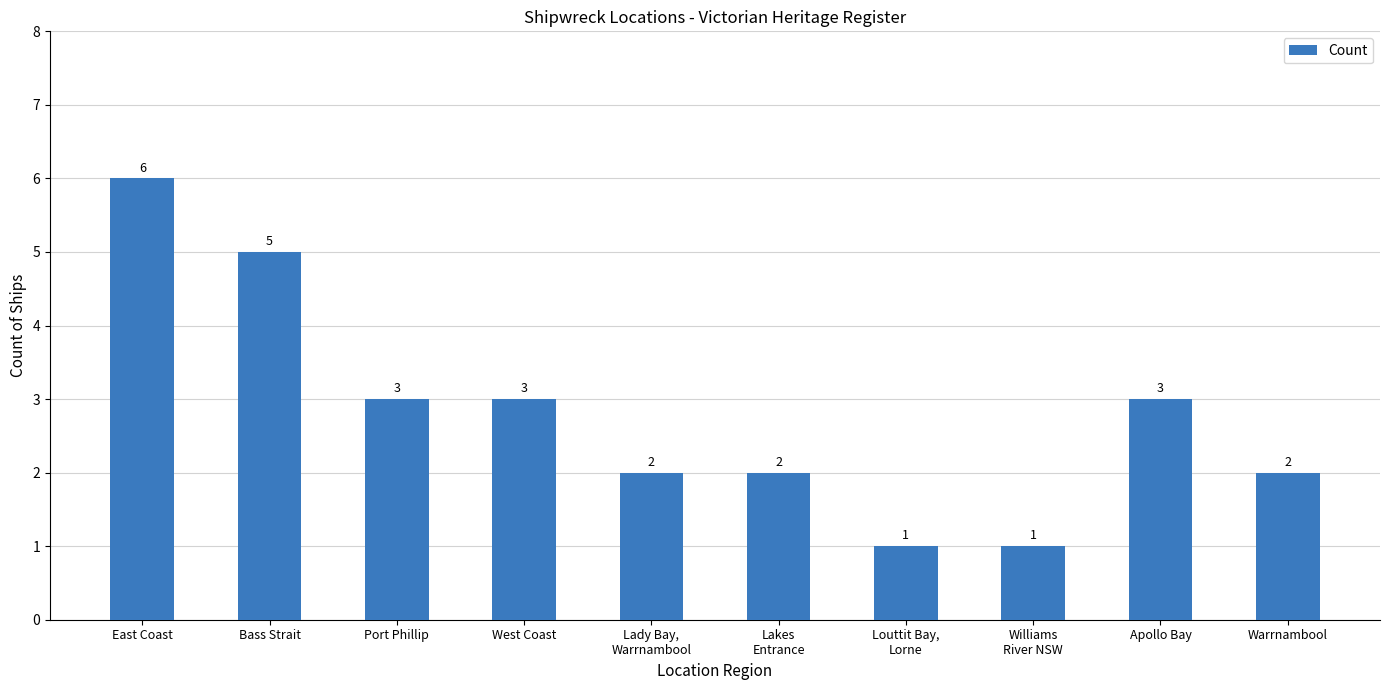

What is the ratio of the value at Warrnambool to the value at Port Phillip?

0.7